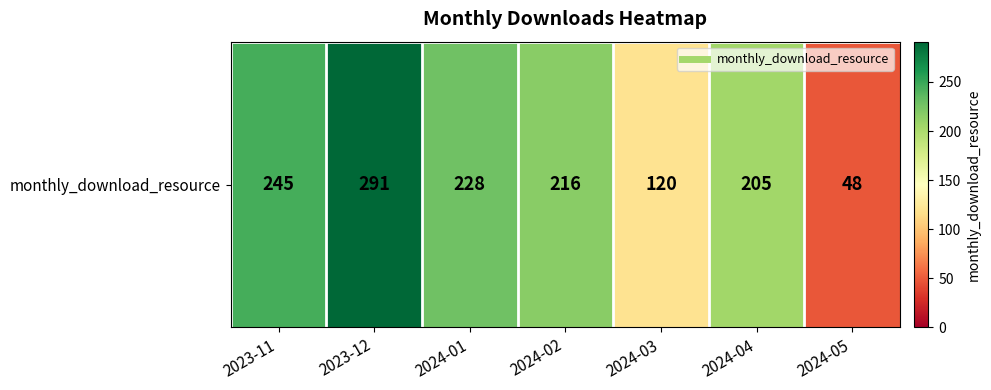

Approximately how many times larger is the value at 2024-02 compared to 2024-05?

4.5